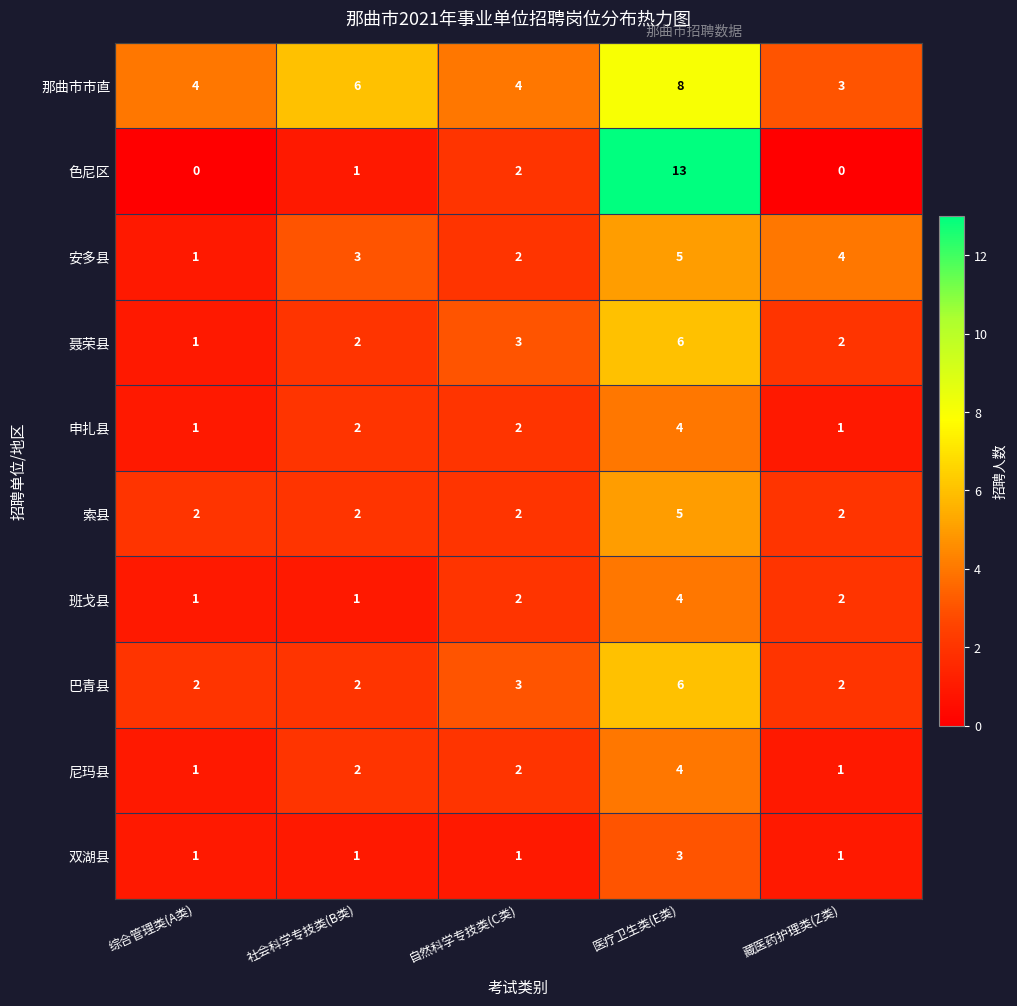

At which category is the sum across all series the highest?

医疗卫生类(E类)